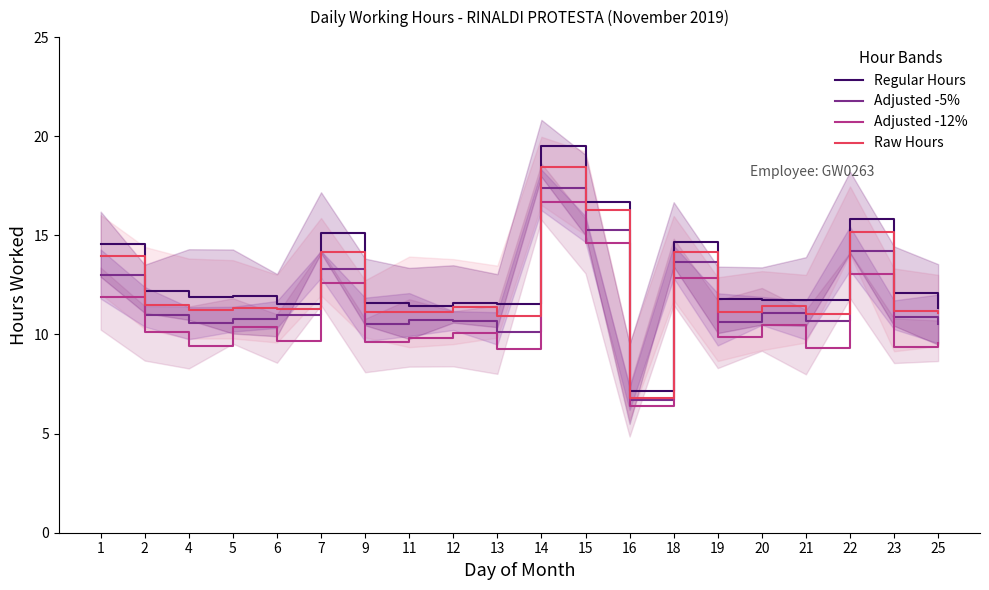

What is the approximate value of Regular Hours at 6?

11.5